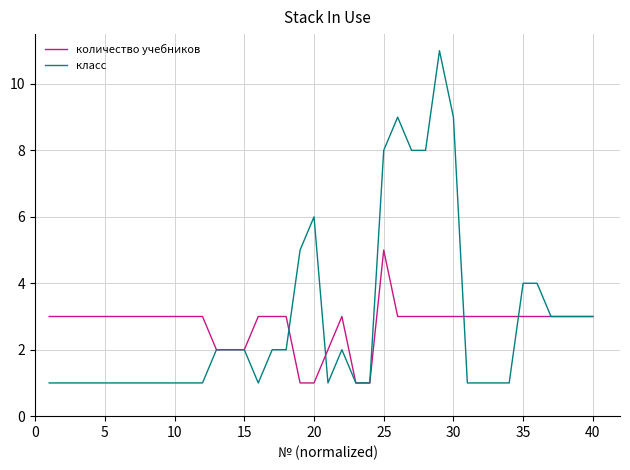

What is the maximum value shown in the chart?

11